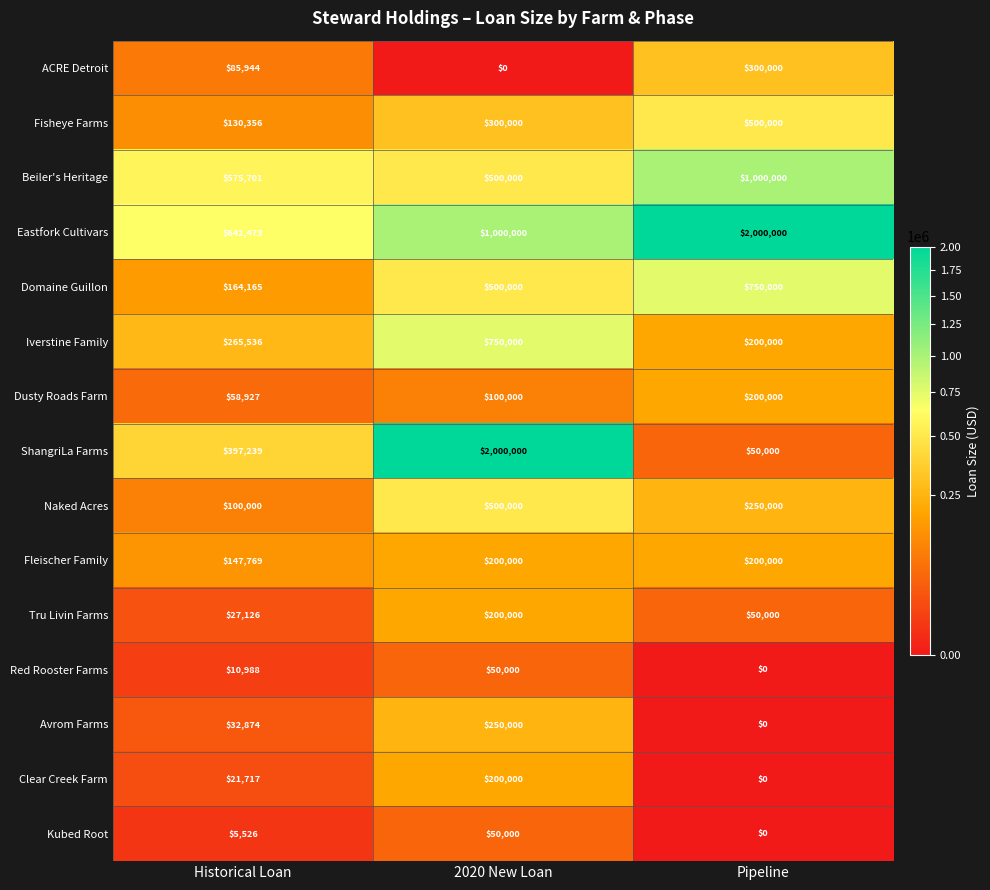

True or false: Naked Acres has a value of 250000 at Pipeline.

True